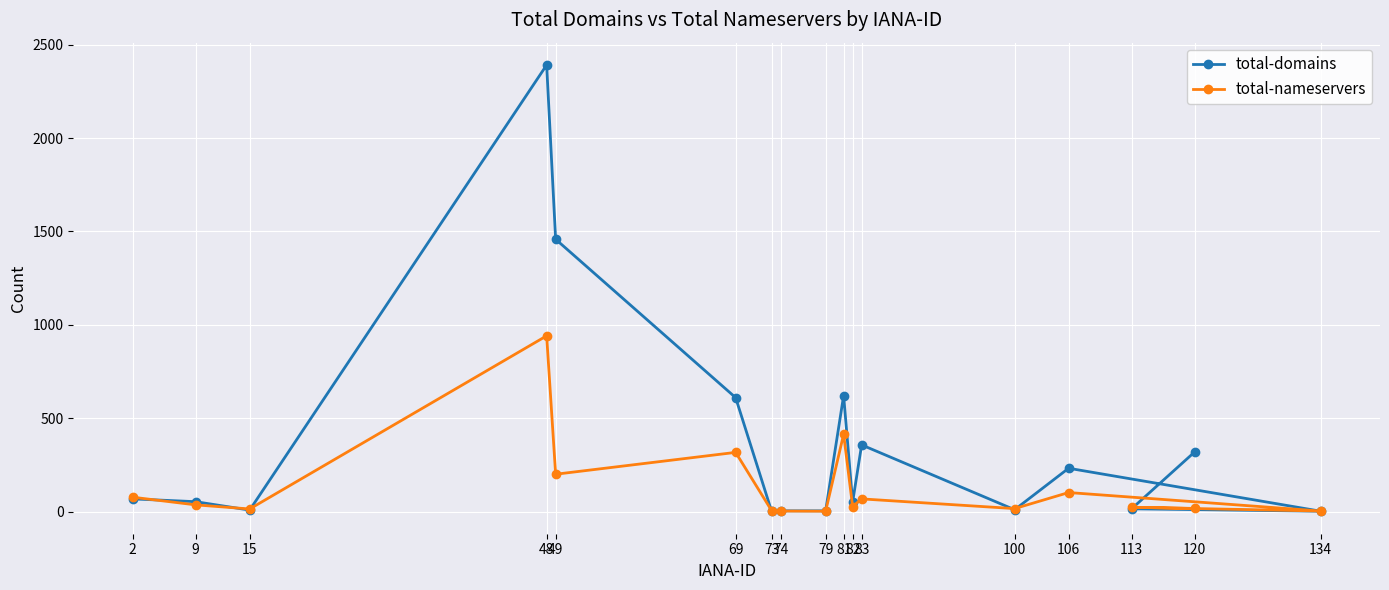

Reading right to left, extract all data points from this chart.

total-domains: 120=319	113=15	134=2	106=232	100=10	83=357	82=51	81=621	79=4	74=4	73=1	69=610	49=1458	48=2391	15=8	9=53	2=68
total-nameservers: 120=17	113=23	134=3	106=102	100=16	83=68	82=27	81=414	79=2	74=3	73=5	69=317	49=200	48=941	15=14	9=36	2=77